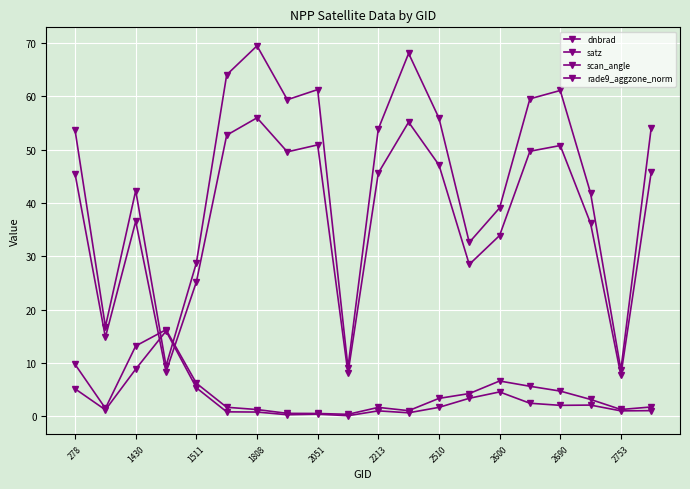

At which label does rade9_aggzone_norm reach its minimum?

2753